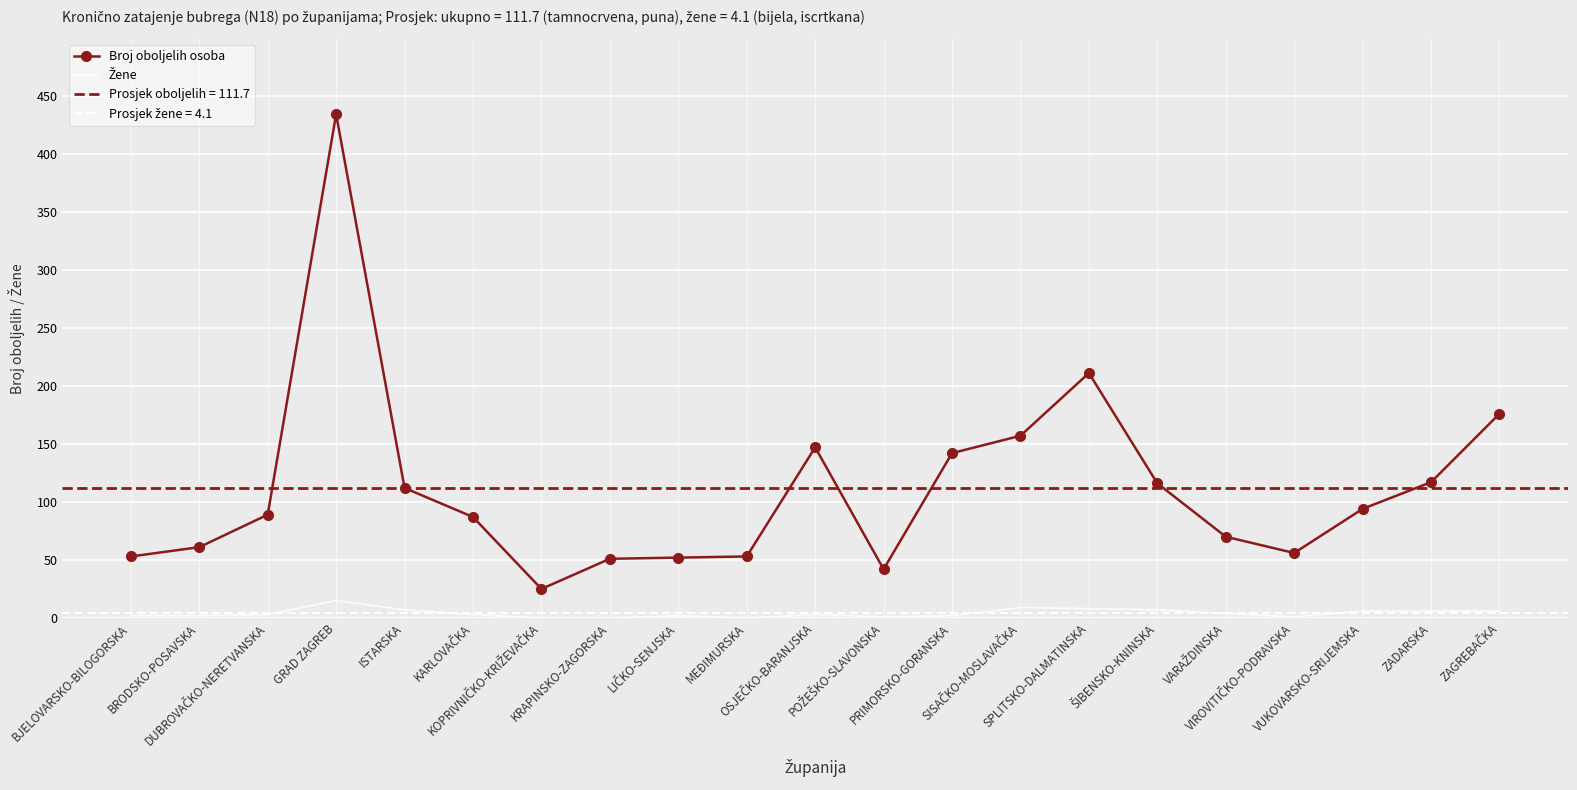

At which label does Broj oboljelih osoba first exceed 89?

GRAD ZAGREB